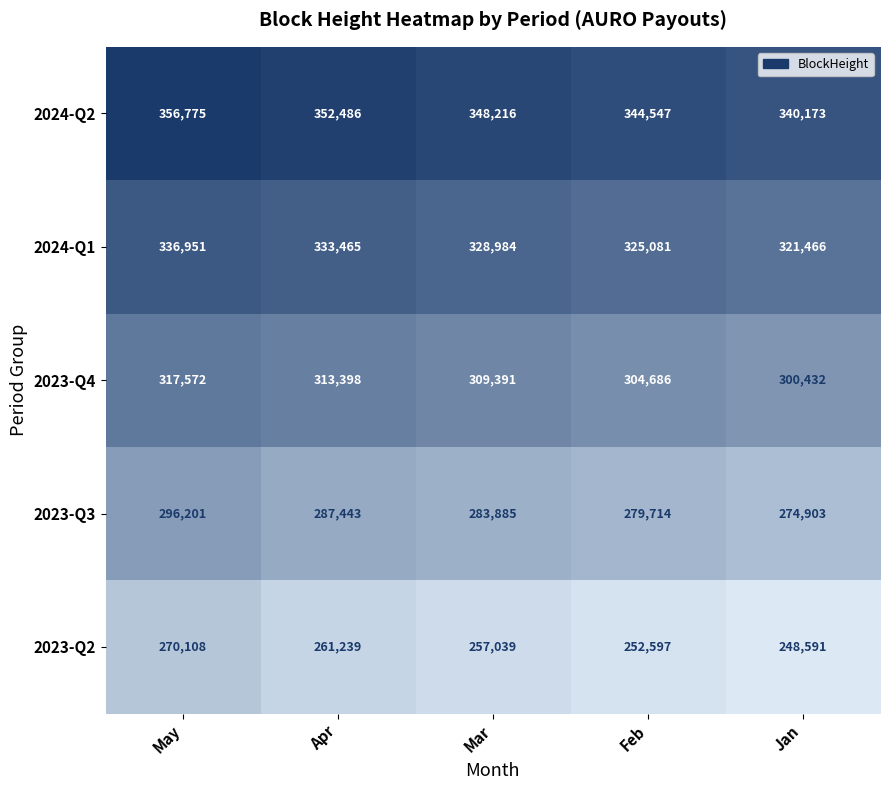

The value of 2023-Q3 at May is 518516. True or false?

False